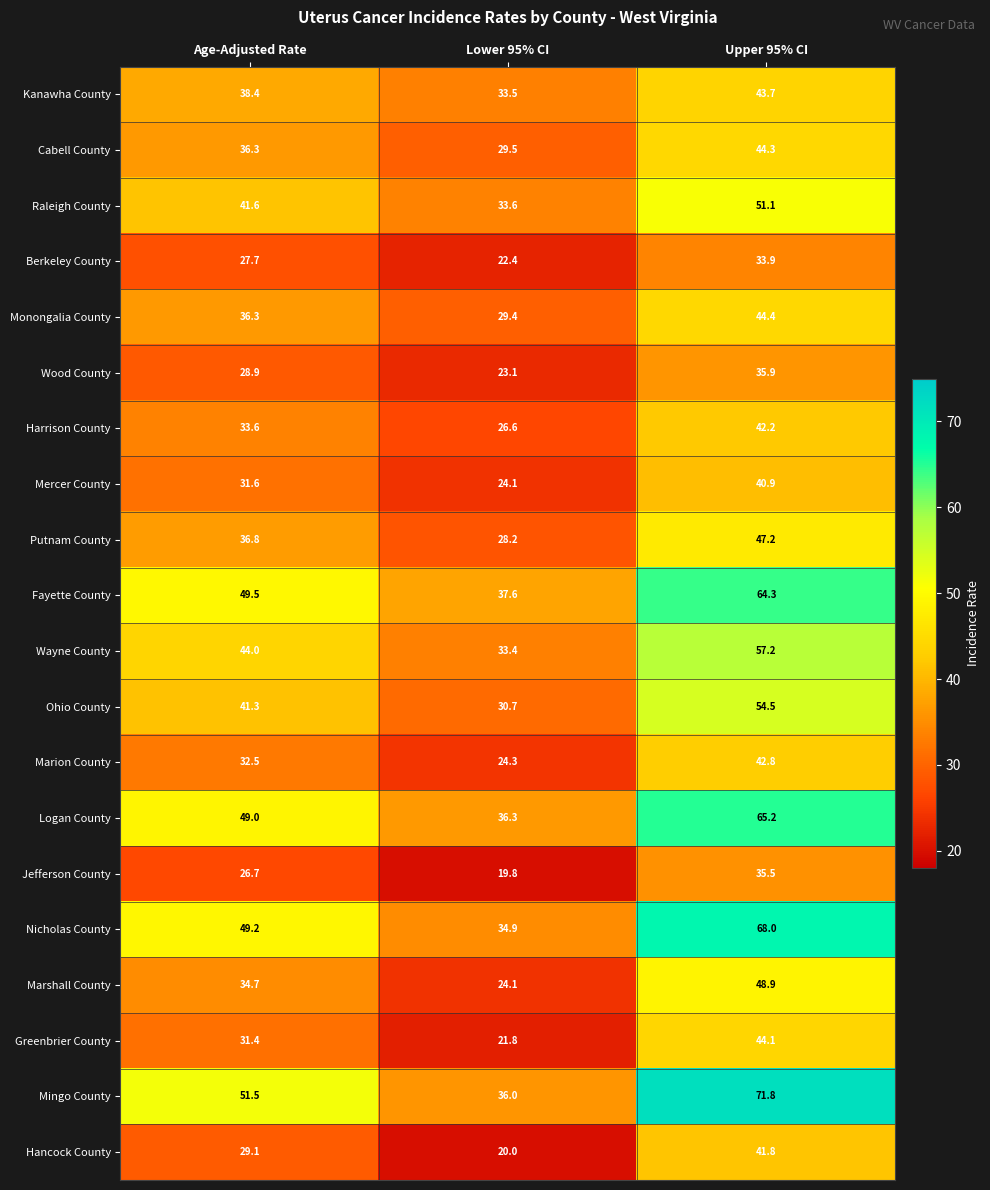

True or false: Harrison County has a value of 26.6 at Lower 95% CI.

True